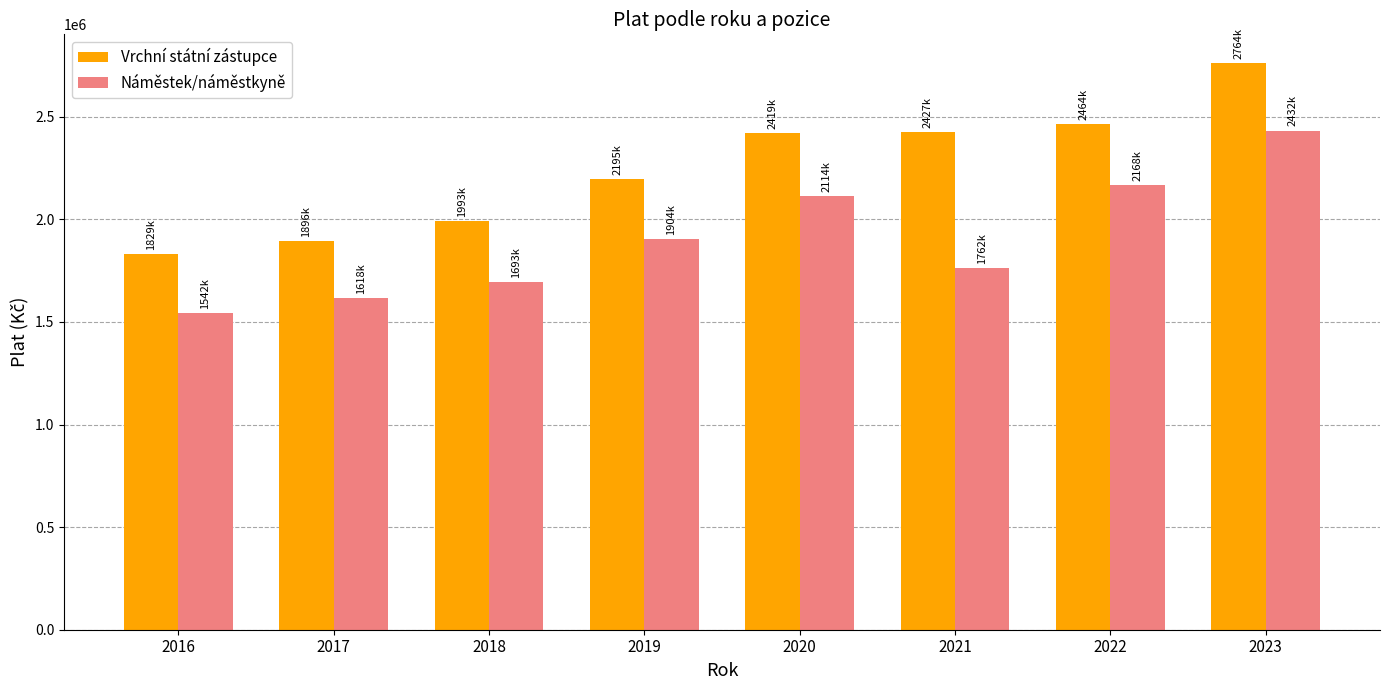

What value does the Vrchní státní zástupce series have at 2021, to the nearest 10?

2427300